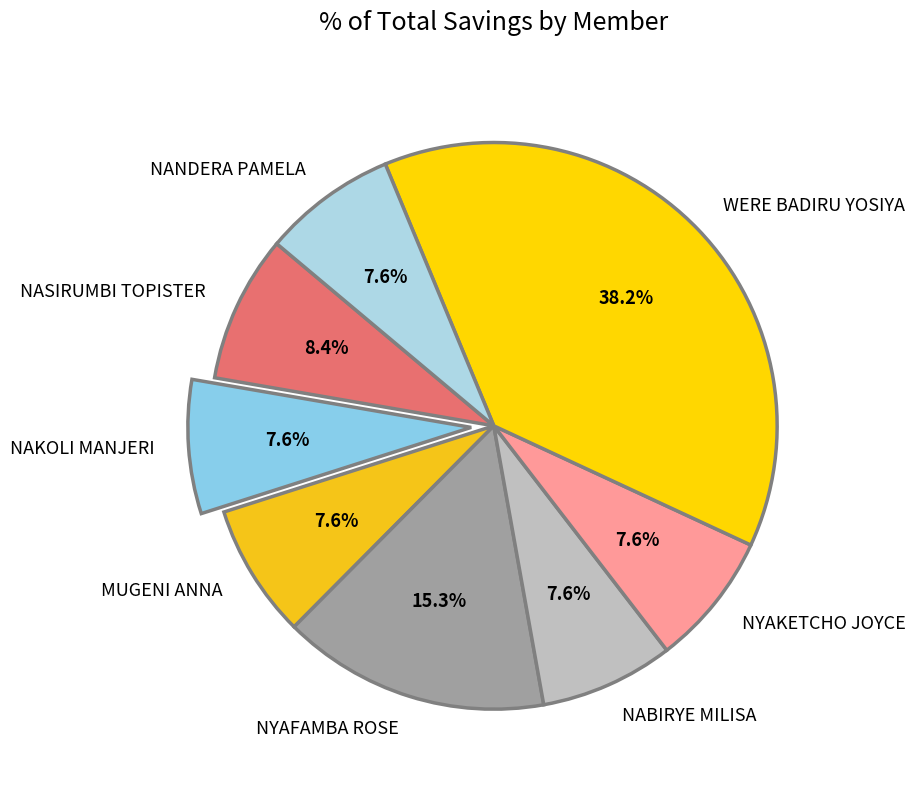

Between NYAFAMBA ROSE and NYAKETCHO JOYCE, which is larger?

NYAFAMBA ROSE